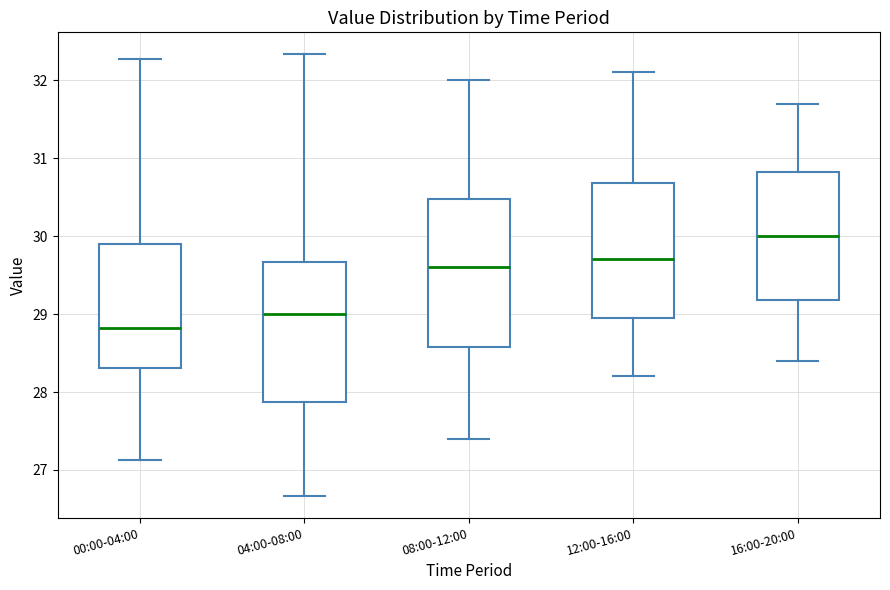

Reading left to right, transcribe this box plot: for each box, give where its median line is, the range the box spans, and where its two whiskers end, as read against the y-axis. The values are not printed on the chart, so give them approximately, as read against the axis.

00:00-04:00: median 28.8, box 28.3 to 29.9, whiskers 27.1 to 32.3
04:00-08:00: median 29.0, box 27.9 to 29.7, whiskers 26.7 to 32.3
08:00-12:00: median 29.6, box 28.6 to 30.5, whiskers 27.4 to 32.0
12:00-16:00: median 29.7, box 29.0 to 30.7, whiskers 28.2 to 32.1
16:00-20:00: median 30.0, box 29.2 to 30.8, whiskers 28.4 to 31.7